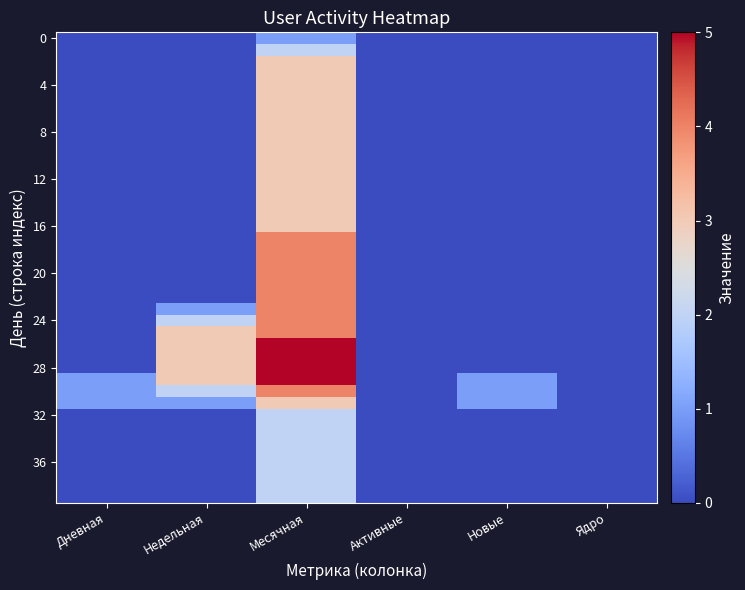

Which label corresponds to the largest value in the chart?

Месячная